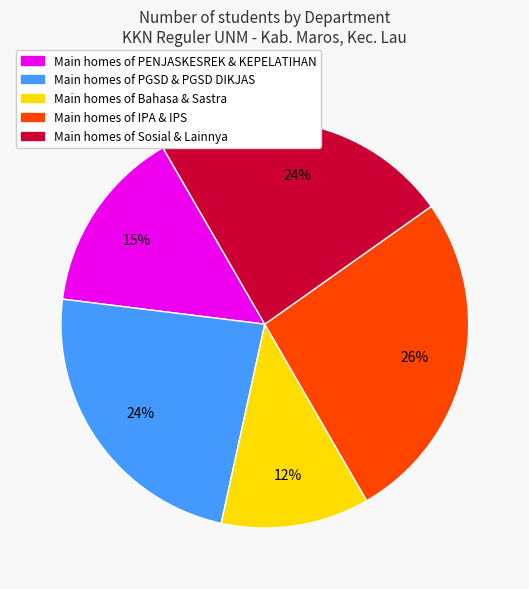

To the nearest percent, what is the average slice percentage?

20%